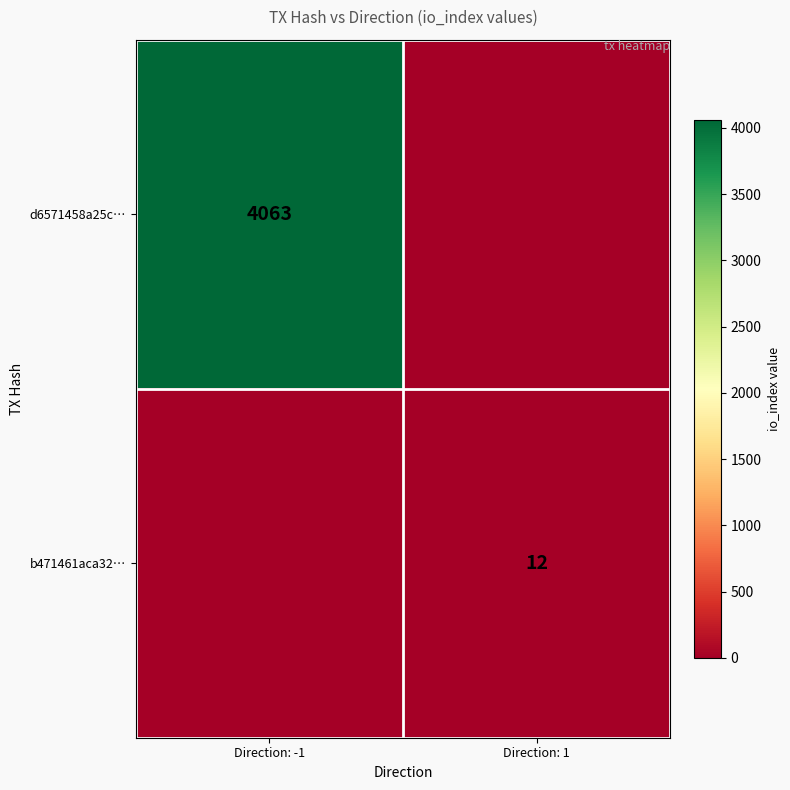

Is it true that b471461aca32… equals 12 at Direction: 1?

True